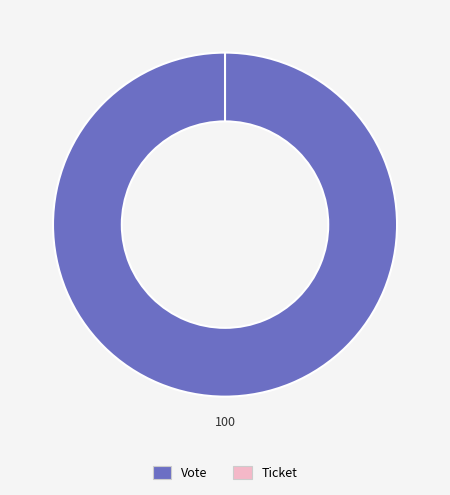

Rank the categories by value from lowest to highest.

Ticket, Vote